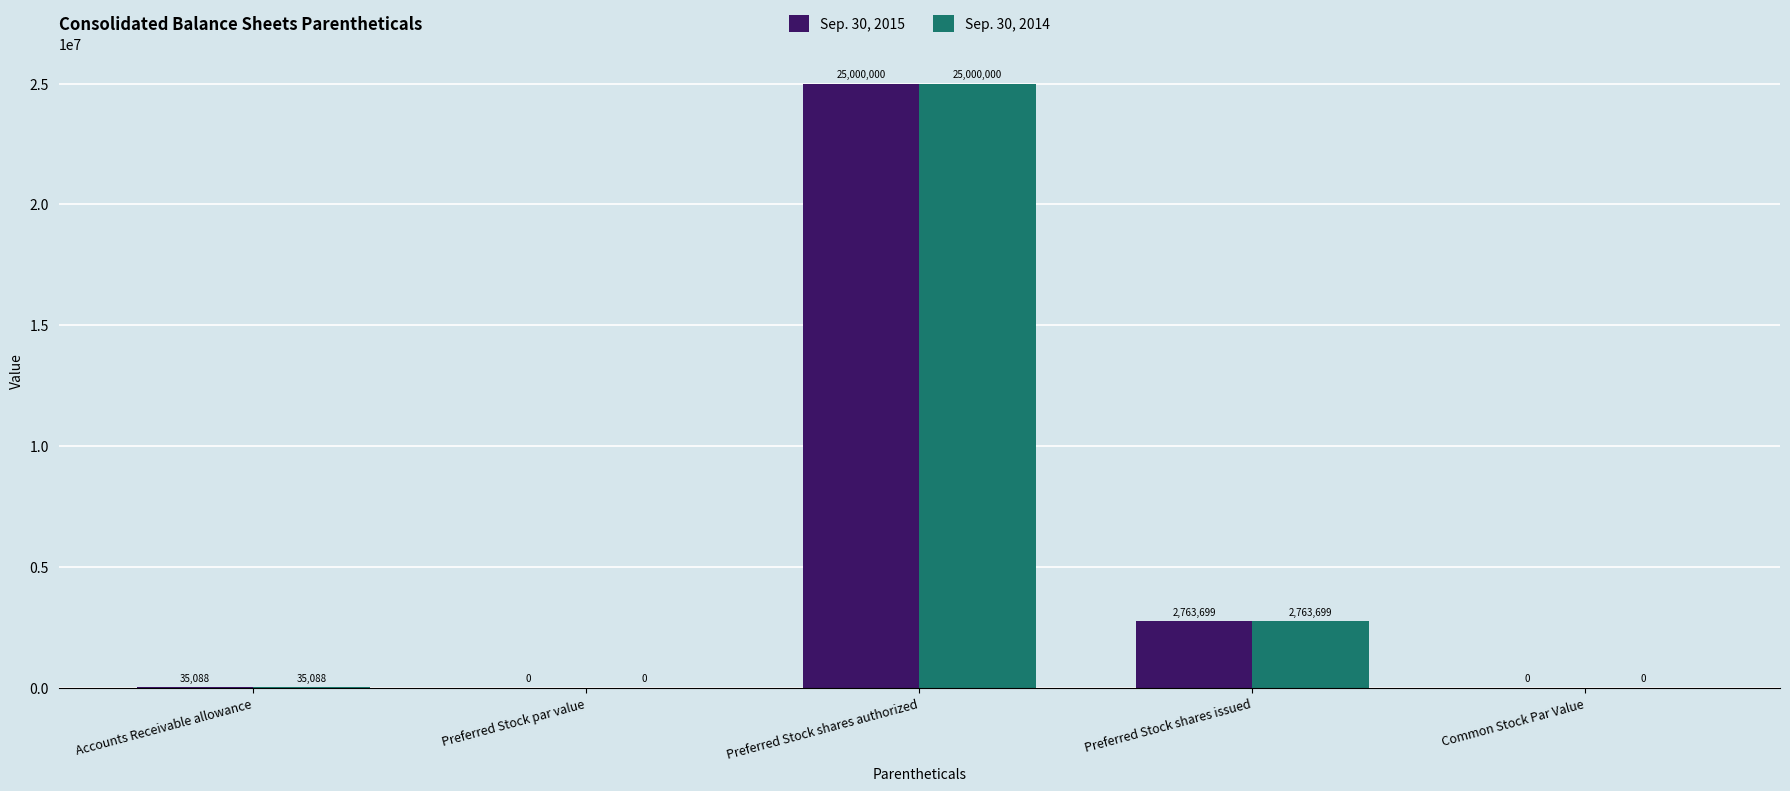

What is the maximum value shown in the chart?

25000000.0